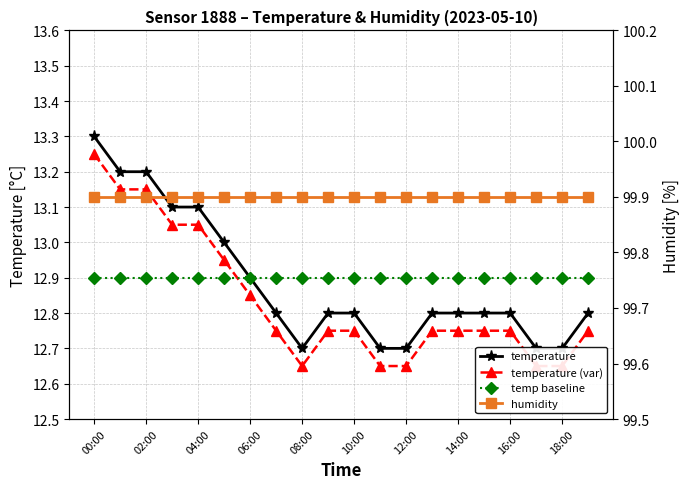

What is the value of the temperature (var) point at the 2nd from the left?

13.1